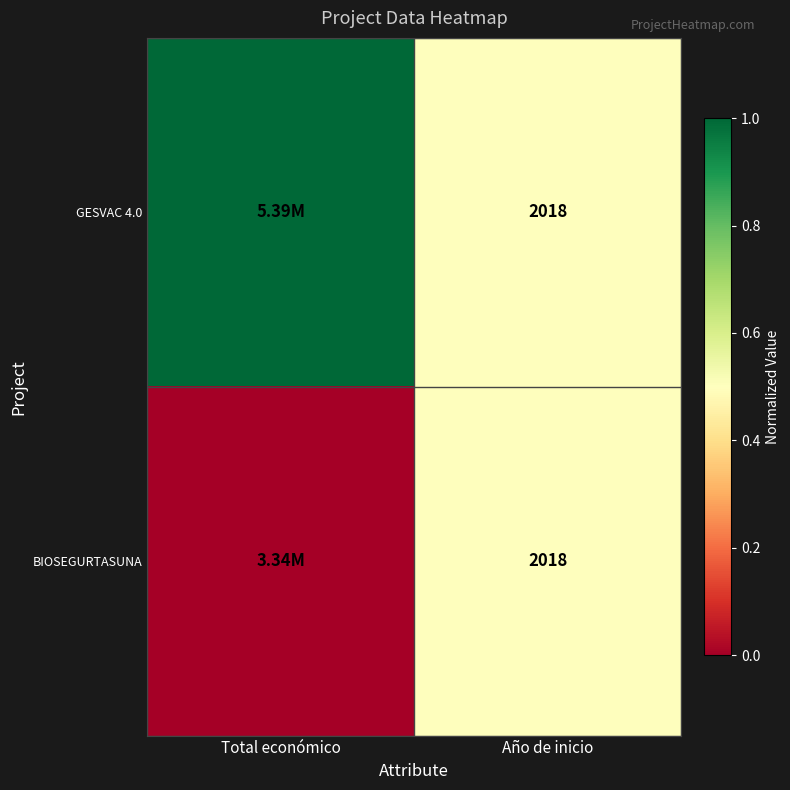

Between Total económico and Año de inicio, which series saw the biggest shift?

GESVAC 4.0